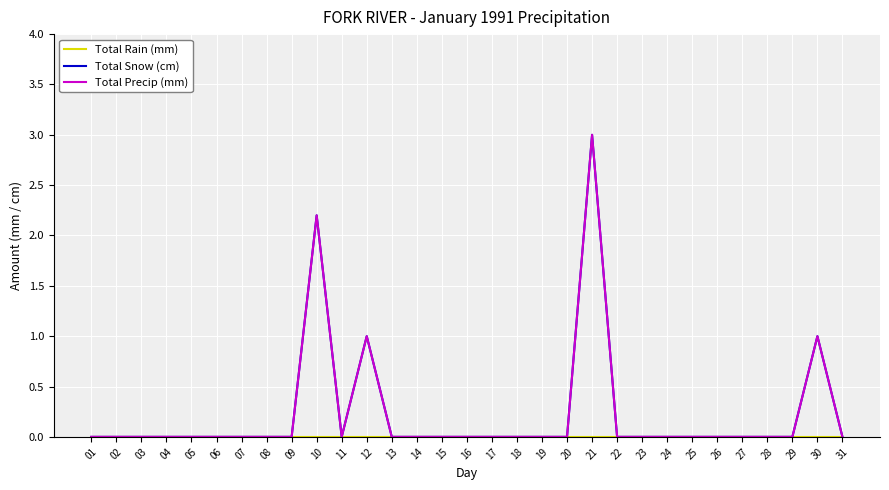

Does the chart display data point markers on the line(s)?

No